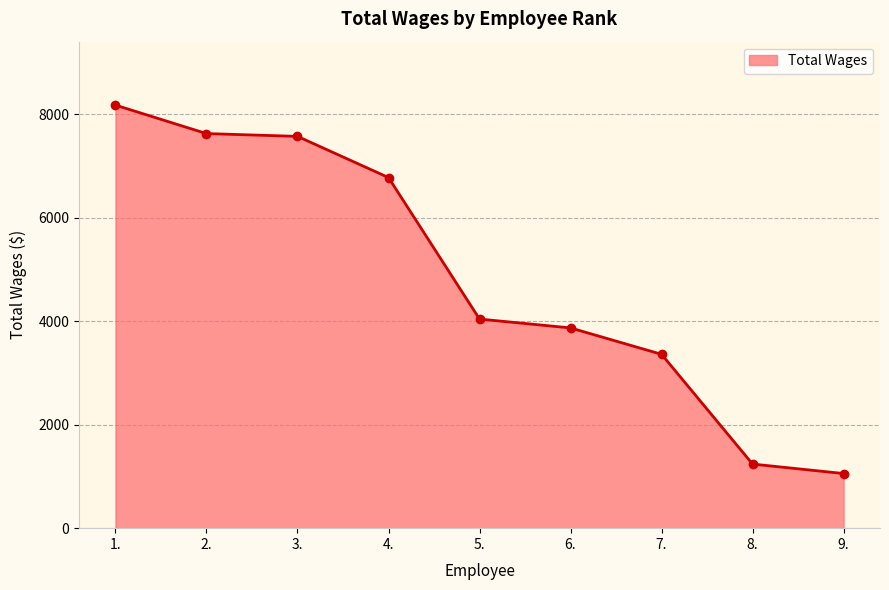

Which label corresponds to the largest value in the chart?

1.